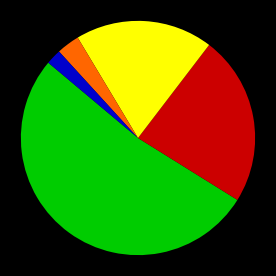

Does any single category account for the majority?

Yes